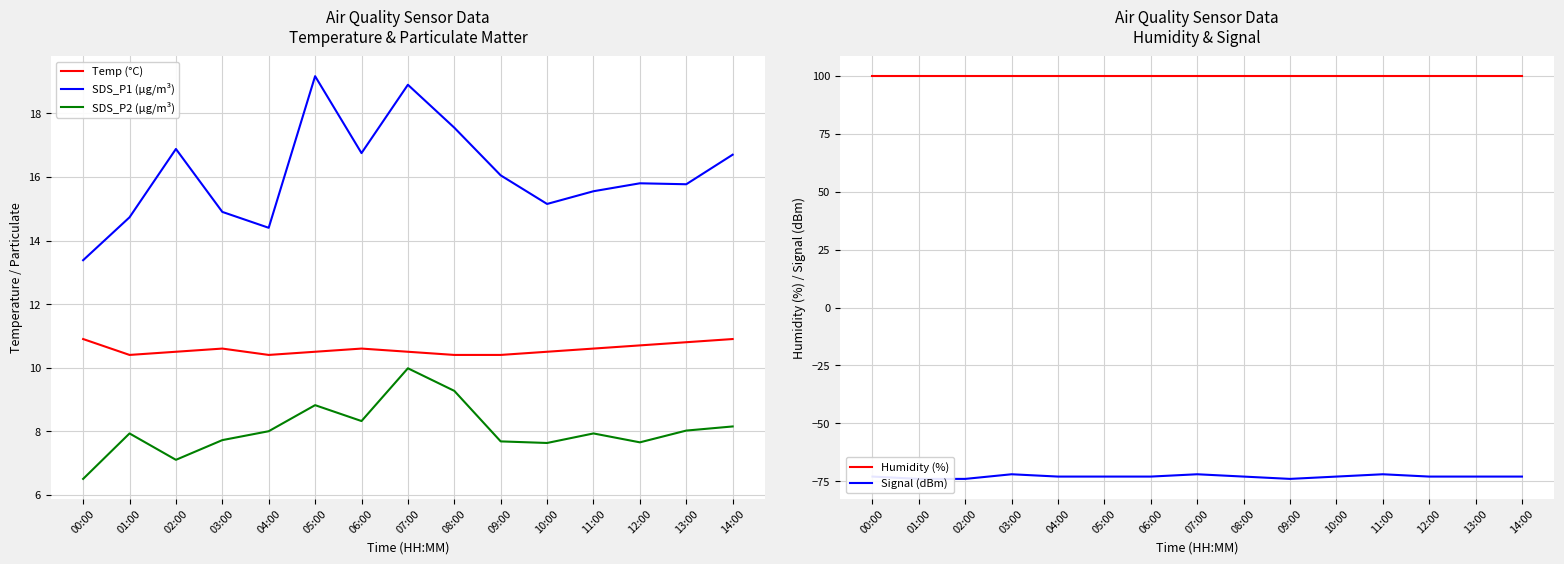

Reading left to right, transcribe all the data shown in this chart.

Temp (°C): 00:00=10.9	01:00=10.4	02:00=10.5	03:00=10.6	04:00=10.4	05:00=10.5	06:00=10.6	07:00=10.5	08:00=10.4	09:00=10.4	10:00=10.5	11:00=10.6	12:00=10.7	13:00=10.8	14:00=10.9
SDS_P1 (µg/m³): 00:00=13.4	01:00=14.7	02:00=16.9	03:00=14.9	04:00=14.4	05:00=19.2	06:00=16.8	07:00=18.9	08:00=17.6	09:00=16.1	10:00=15.2	11:00=15.6	12:00=15.8	13:00=15.8	14:00=16.7
SDS_P2 (µg/m³): 00:00=6.5	01:00=7.9	02:00=7.1	03:00=7.7	04:00=8.0	05:00=8.8	06:00=8.3	07:00=10.0	08:00=9.3	09:00=7.7	10:00=7.6	11:00=7.9	12:00=7.7	13:00=8.0	14:00=8.2
Humidity (%): 00:00=99.9	01:00=99.9	02:00=99.9	03:00=99.9	04:00=99.9	05:00=99.9	06:00=99.9	07:00=99.9	08:00=99.9	09:00=99.9	10:00=99.9	11:00=99.9	12:00=99.9	13:00=99.9	14:00=99.9
Signal (dBm): 00:00=-73.0	01:00=-74.0	02:00=-74.0	03:00=-72.0	04:00=-73.0	05:00=-73.0	06:00=-73.0	07:00=-72.0	08:00=-73.0	09:00=-74.0	10:00=-73.0	11:00=-72.0	12:00=-73.0	13:00=-73.0	14:00=-73.0